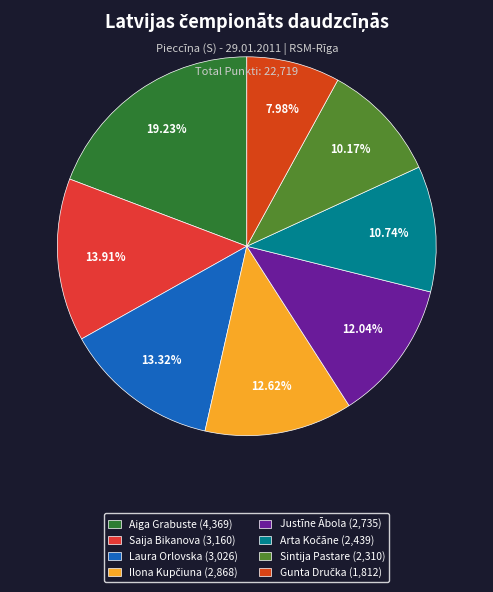

What is the largest slice in the pie chart?

Aiga Grabuste